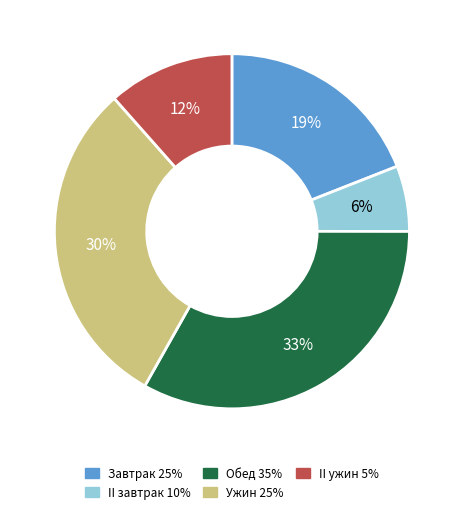

What percentage is the II ужин 5% slice, to the nearest percent?

12%